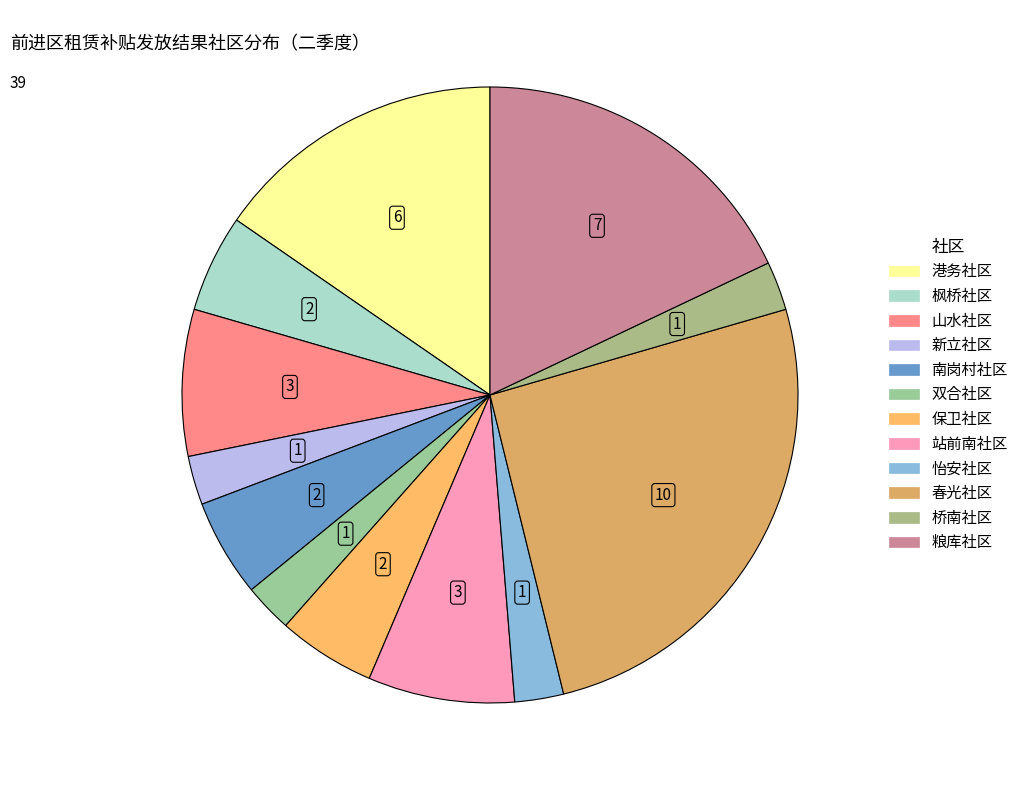

Is it true that 怡安社区 is 3% of the pie?

True